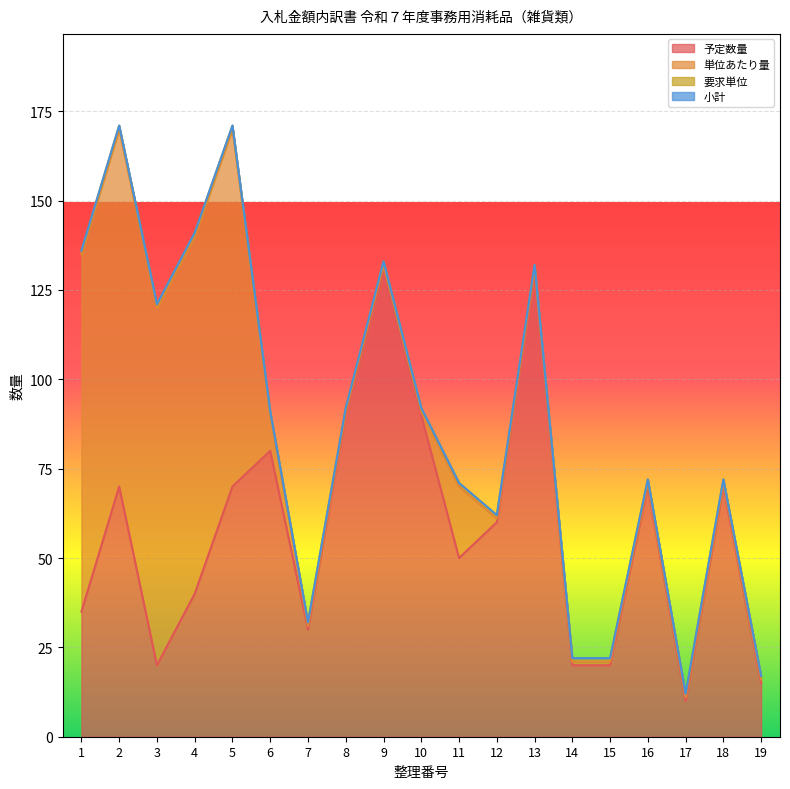

How many values in the 予定数量 series exceed 60?

9